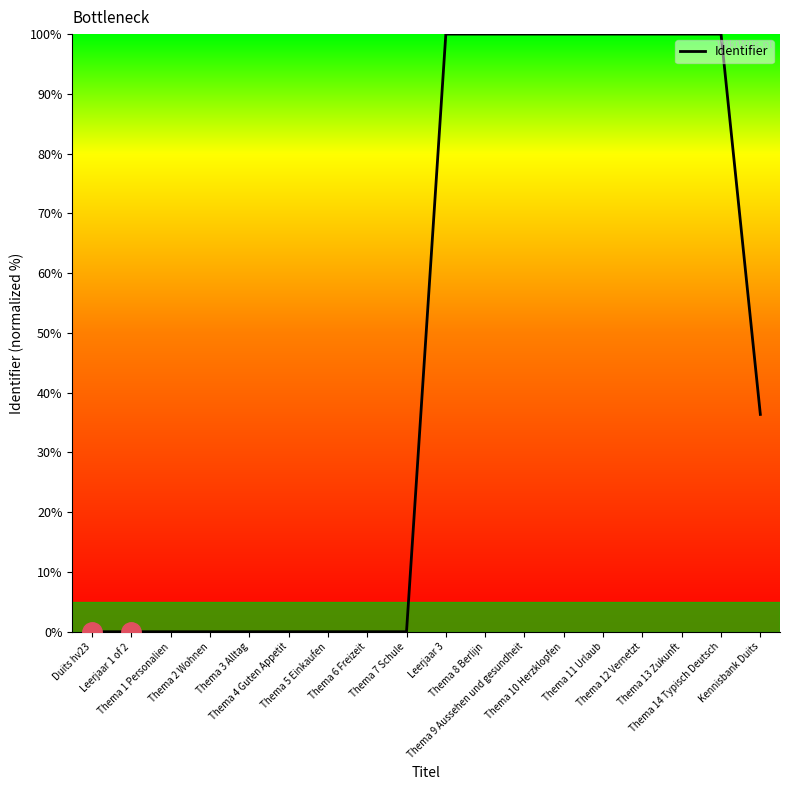

How many values are below 36?

9